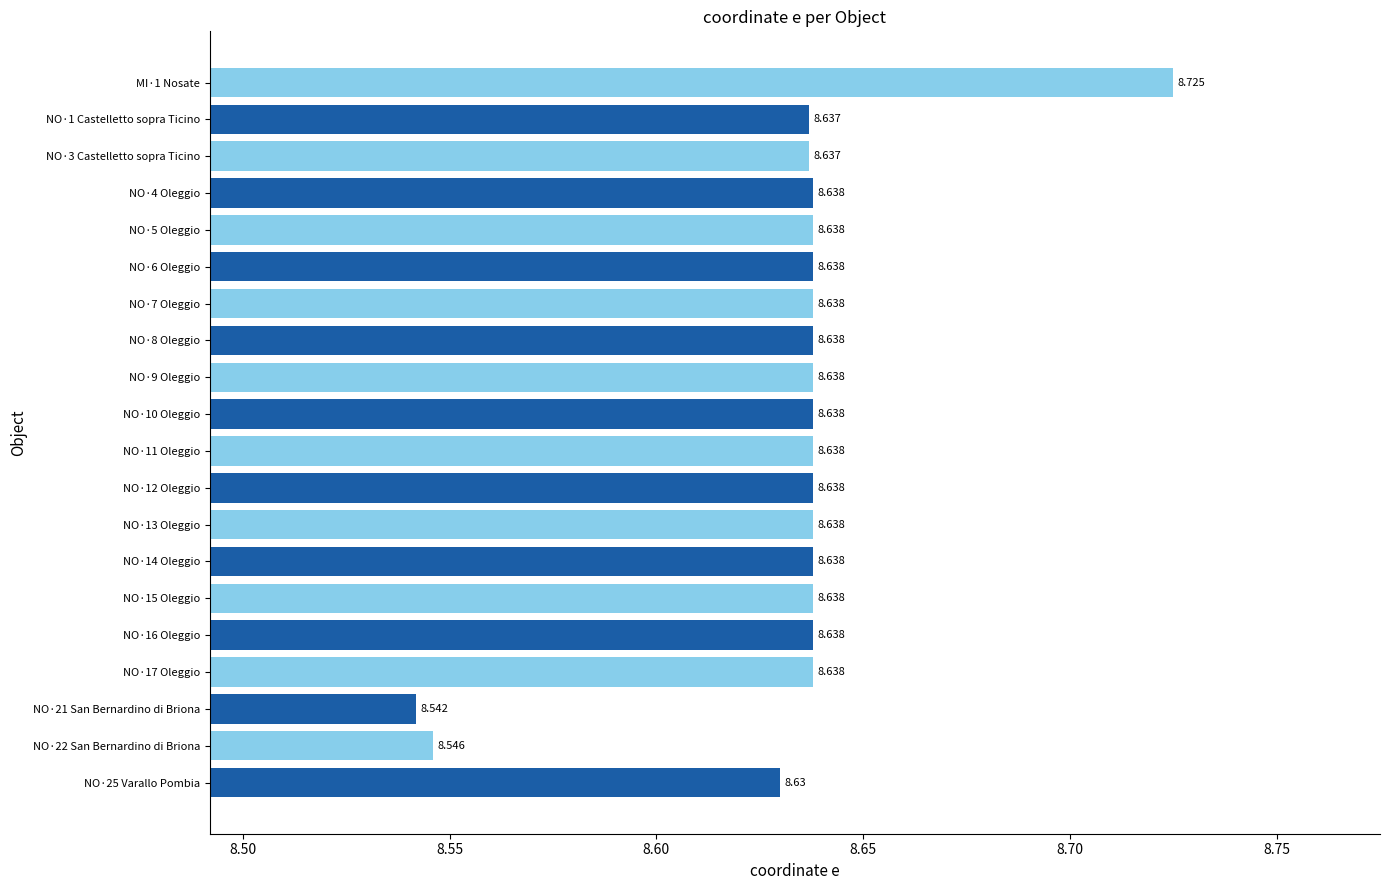

Does the chart contain stacked bars?

No